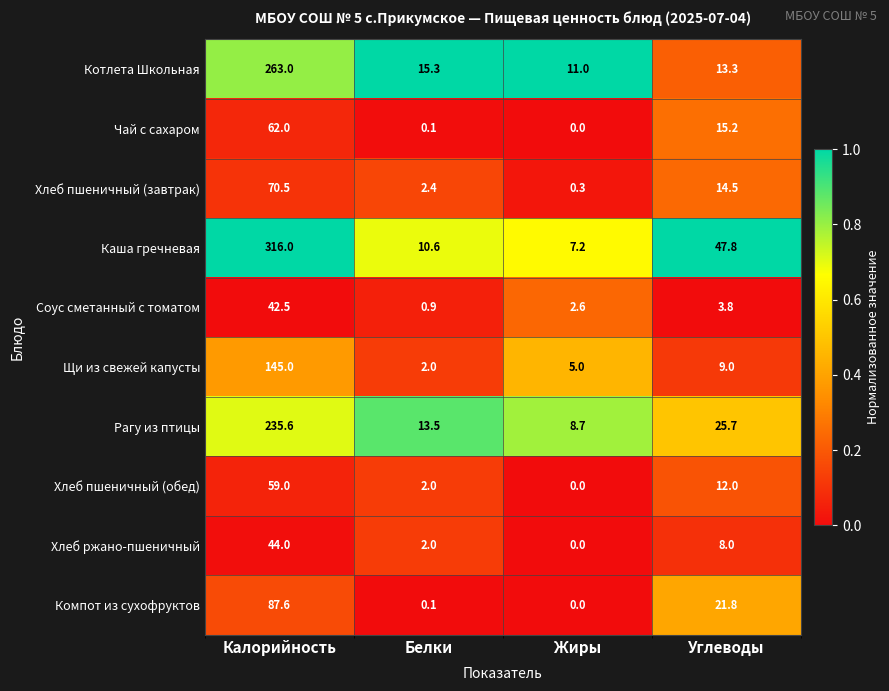

List the series in order of their peak value, lowest first.

Соус сметанный с томатом, Хлеб ржано-пшеничный, Хлеб пшеничный (обед), Чай с сахаром, Хлеб пшеничный (завтрак), Компот из сухофруктов, Щи из свежей капусты, Рагу из птицы, Котлета Школьная, Каша гречневая